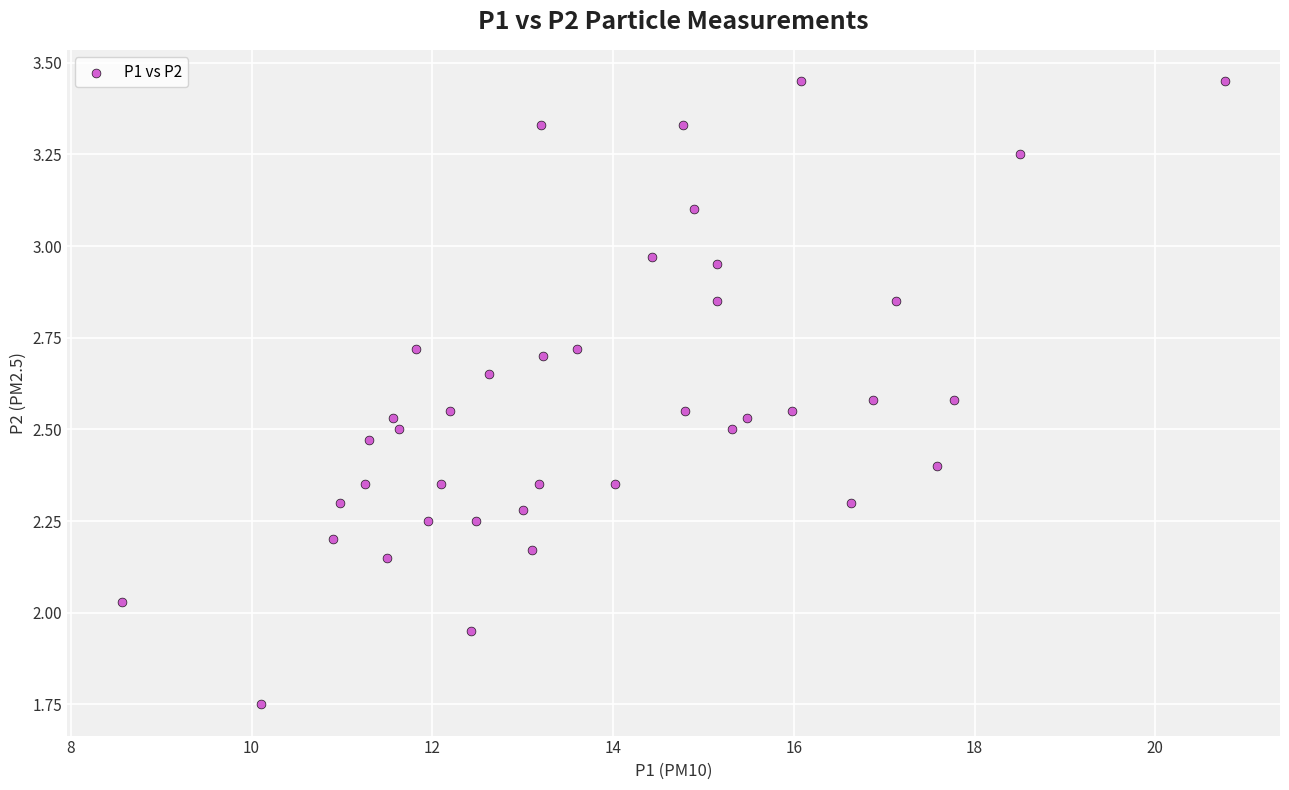

What is the range of X values (max minus min)?

12.2